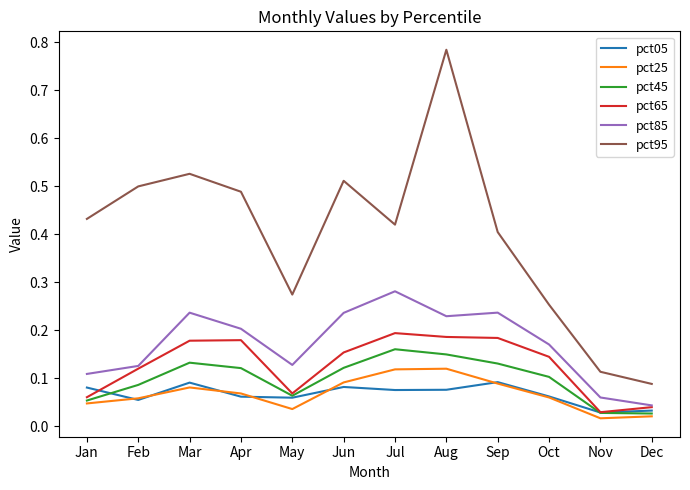

Which series has the largest total across all categories?

pct95